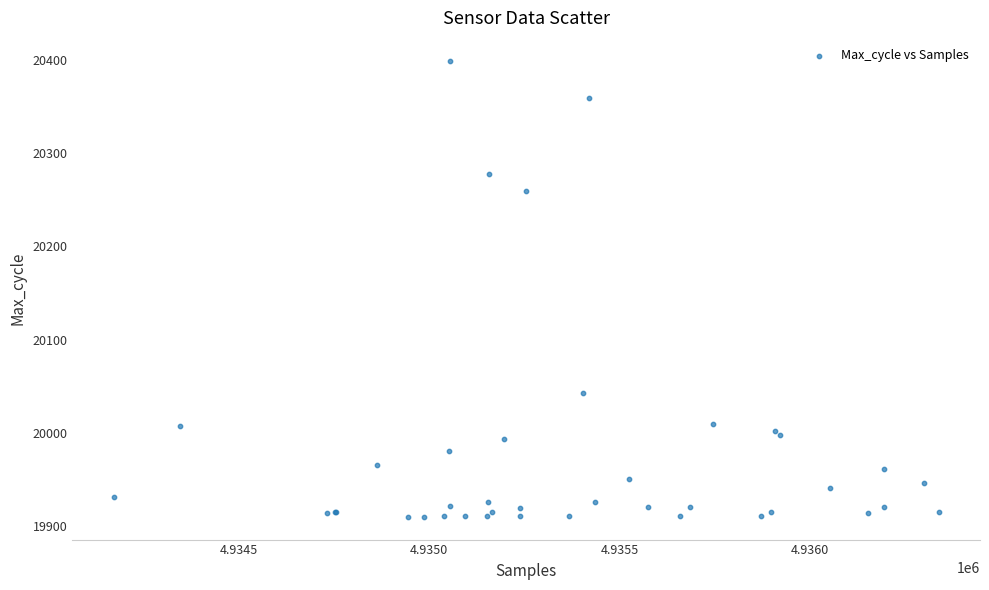

What Y value in the scatter plot is closest to 20154?

20259